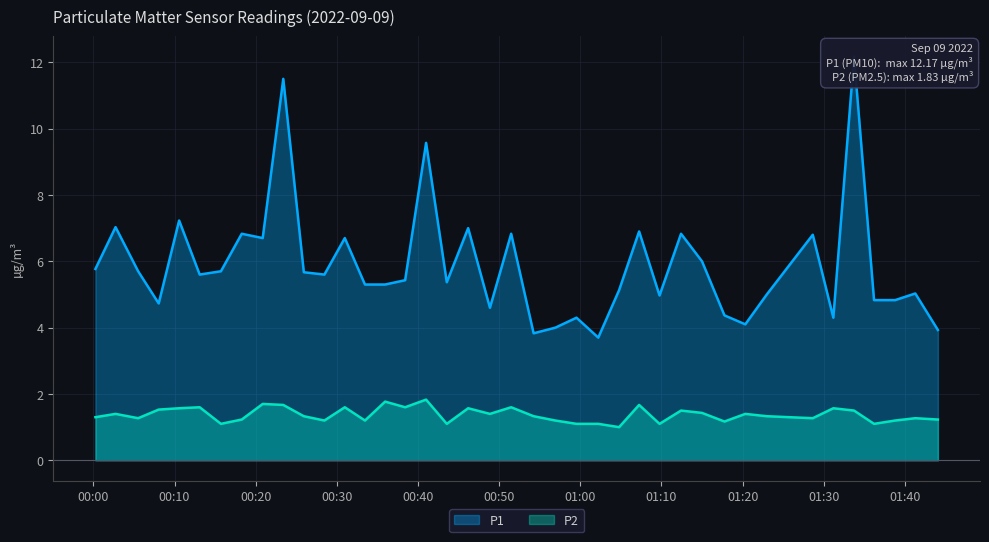

Rank the series at 2022-09-09T00:56:56 from lowest to highest value.

P2, P1